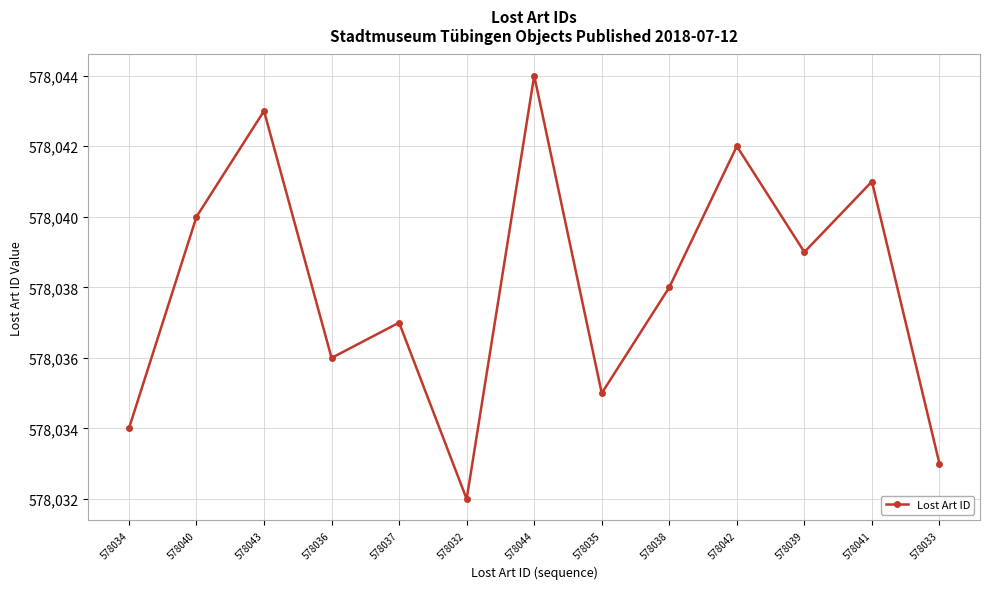

True or false: the data shows 781376 at 578033.

False